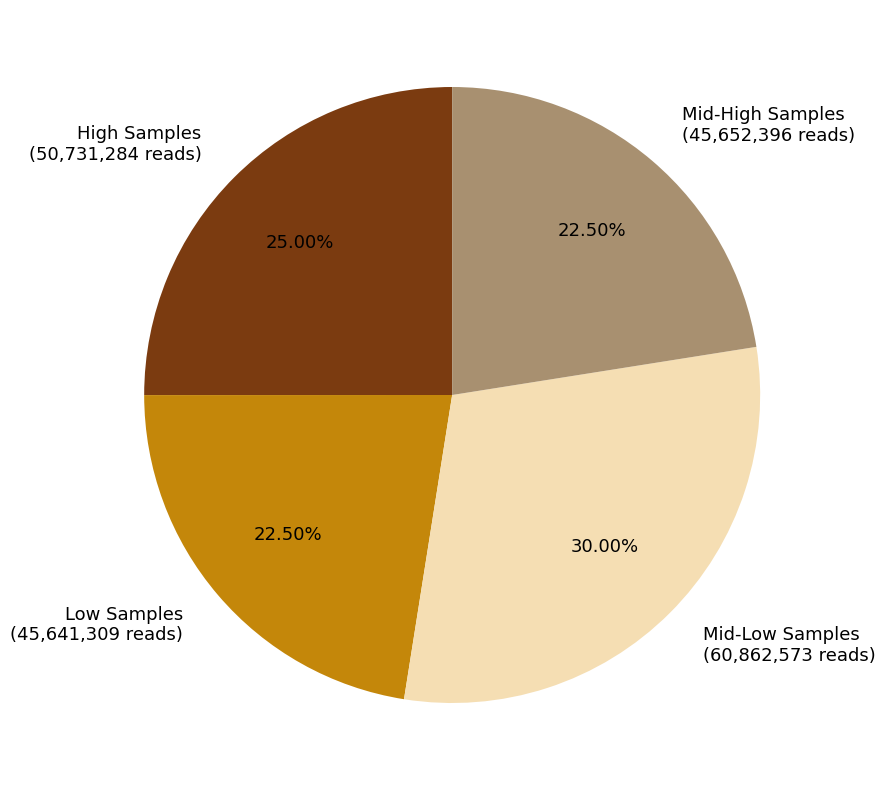

Which has a higher value, Mid-High Samples (45,652,396 reads) or Mid-Low Samples (60,862,573 reads)?

Mid-Low Samples (60,862,573 reads)